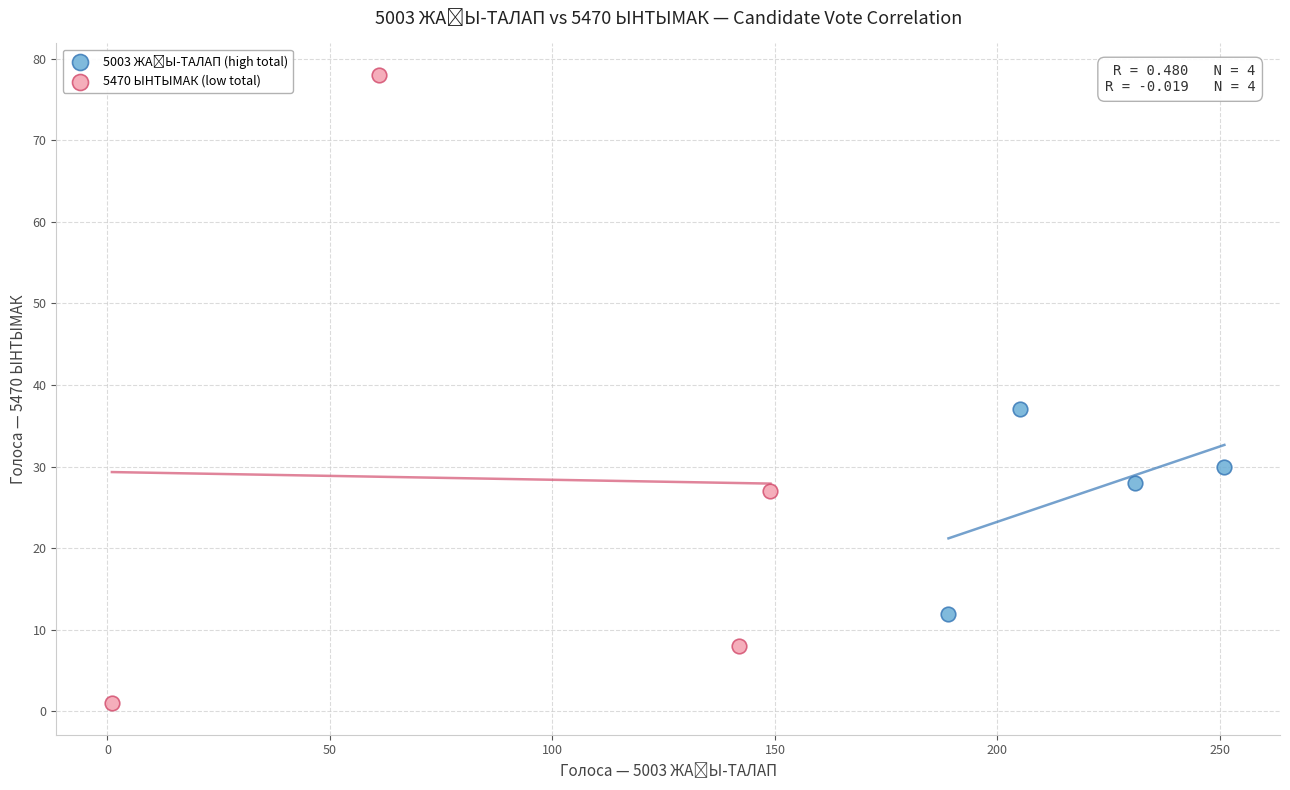

Which series has the widest spread of Y values?

5470 ЫНТЫМАК (low total)